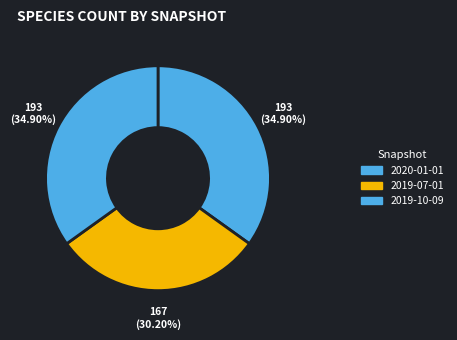

How many segments does this pie chart have?

3